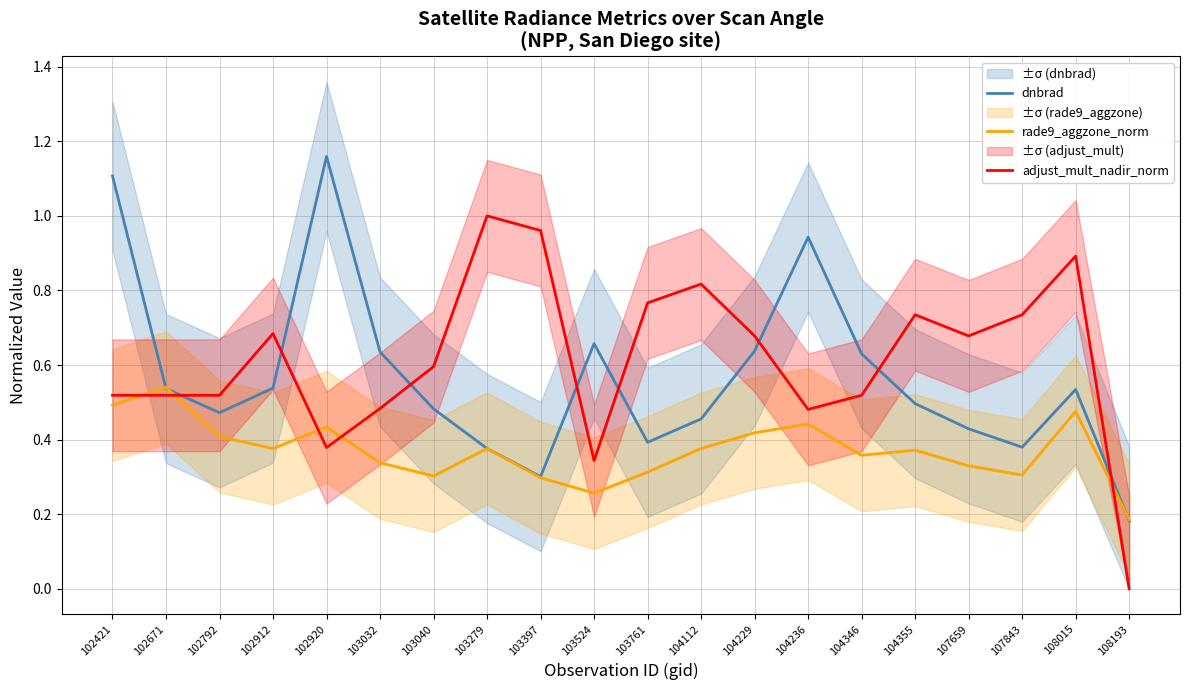

The dnbrad series shows 0.5 at 102792. True or false?

True